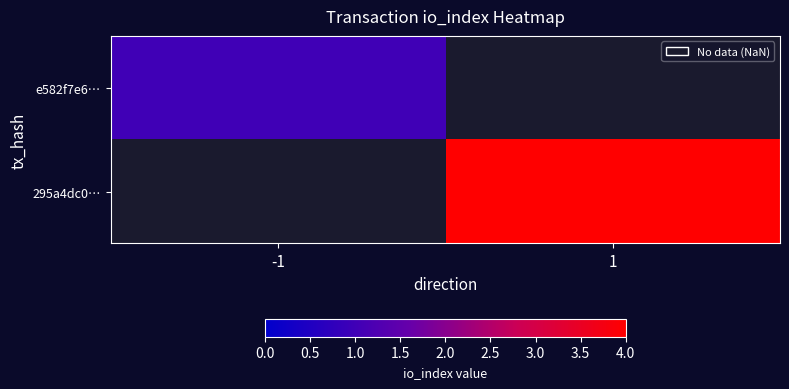

What is the maximum value shown in the chart?

4.0